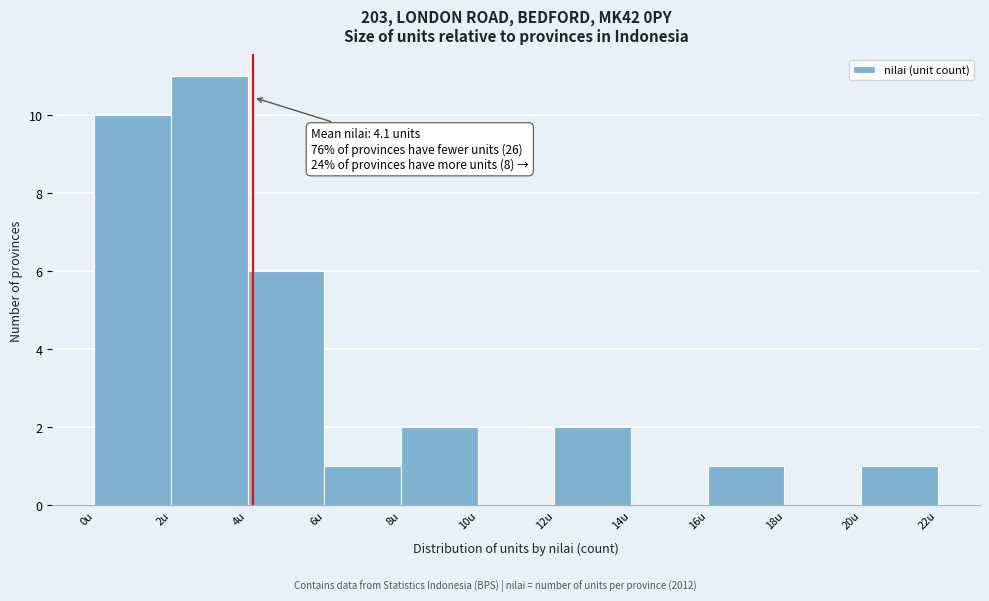

Which range on the x-axis has the tallest bar?

2 to 4